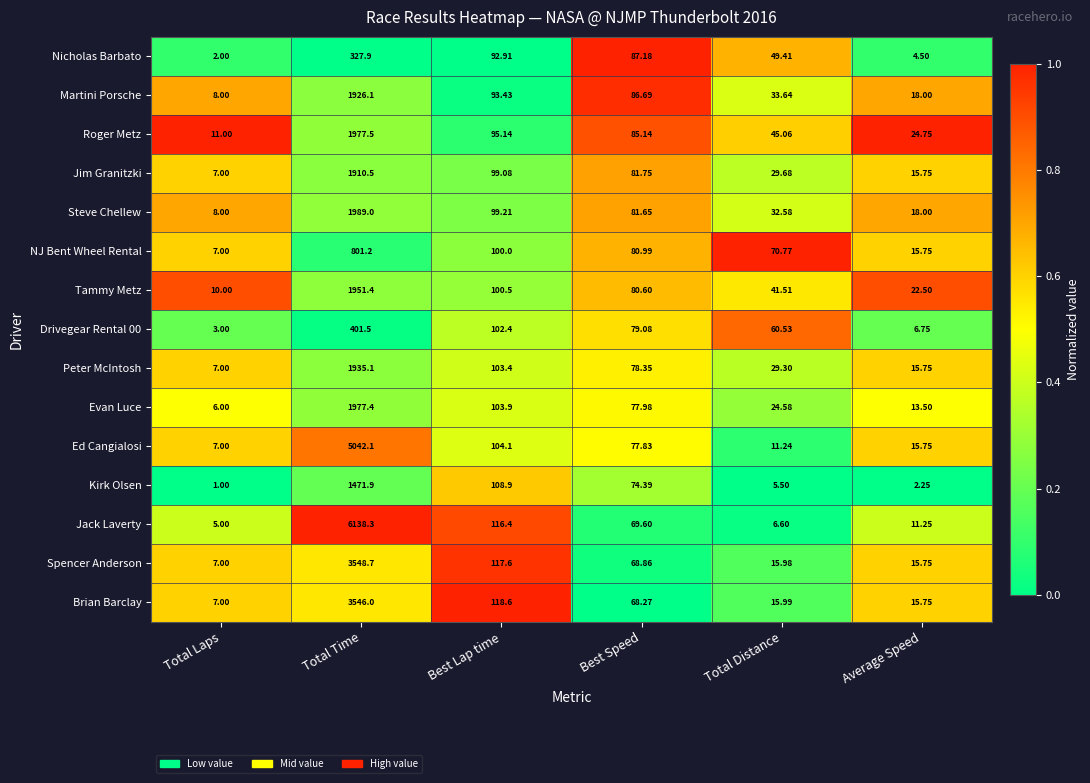

Which series has the widest spread of values?

Jack Laverty